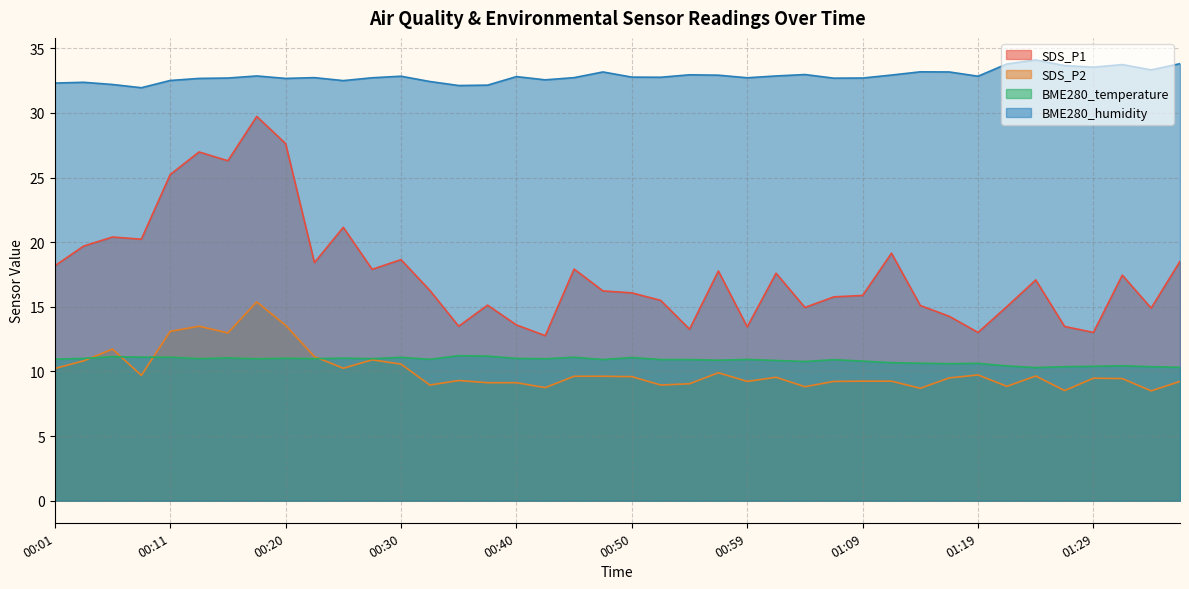

What is the value of the BME280_humidity point at the 24th from the left?

32.9